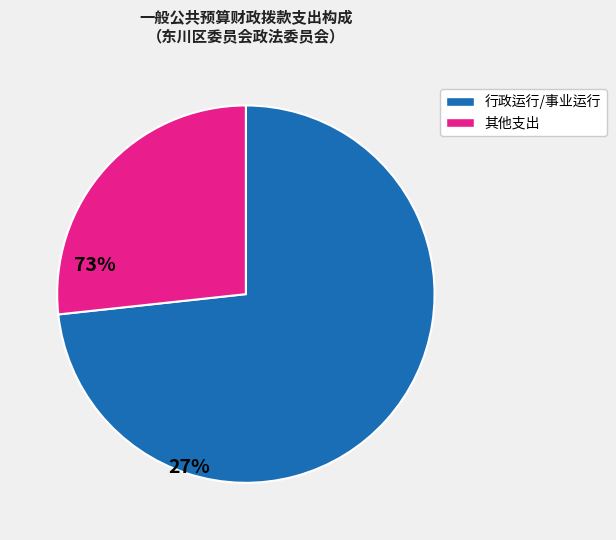

Is there any slice that represents more than half of the pie?

Yes